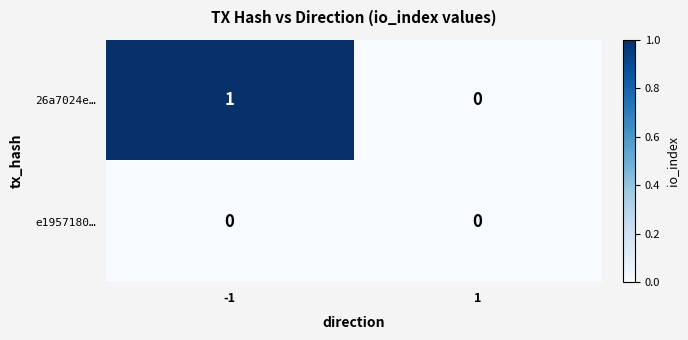

How many values in the 26a7024e… series are below 1?

1